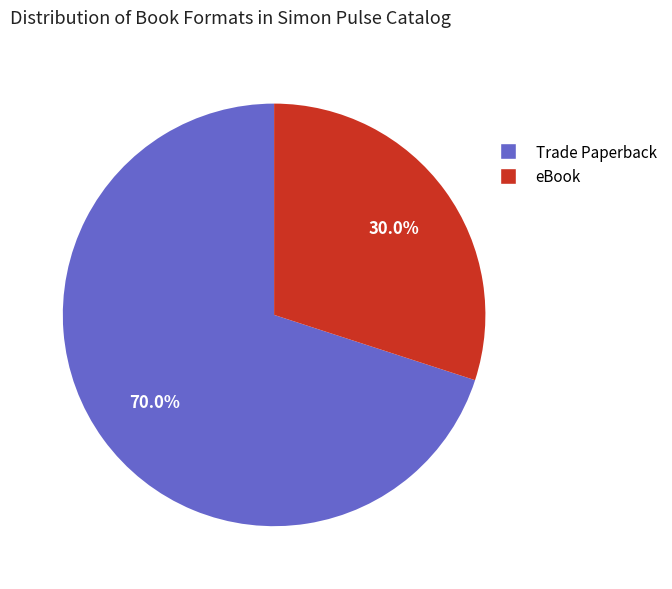

What percentage do Trade Paperback and eBook together represent?

100.0%